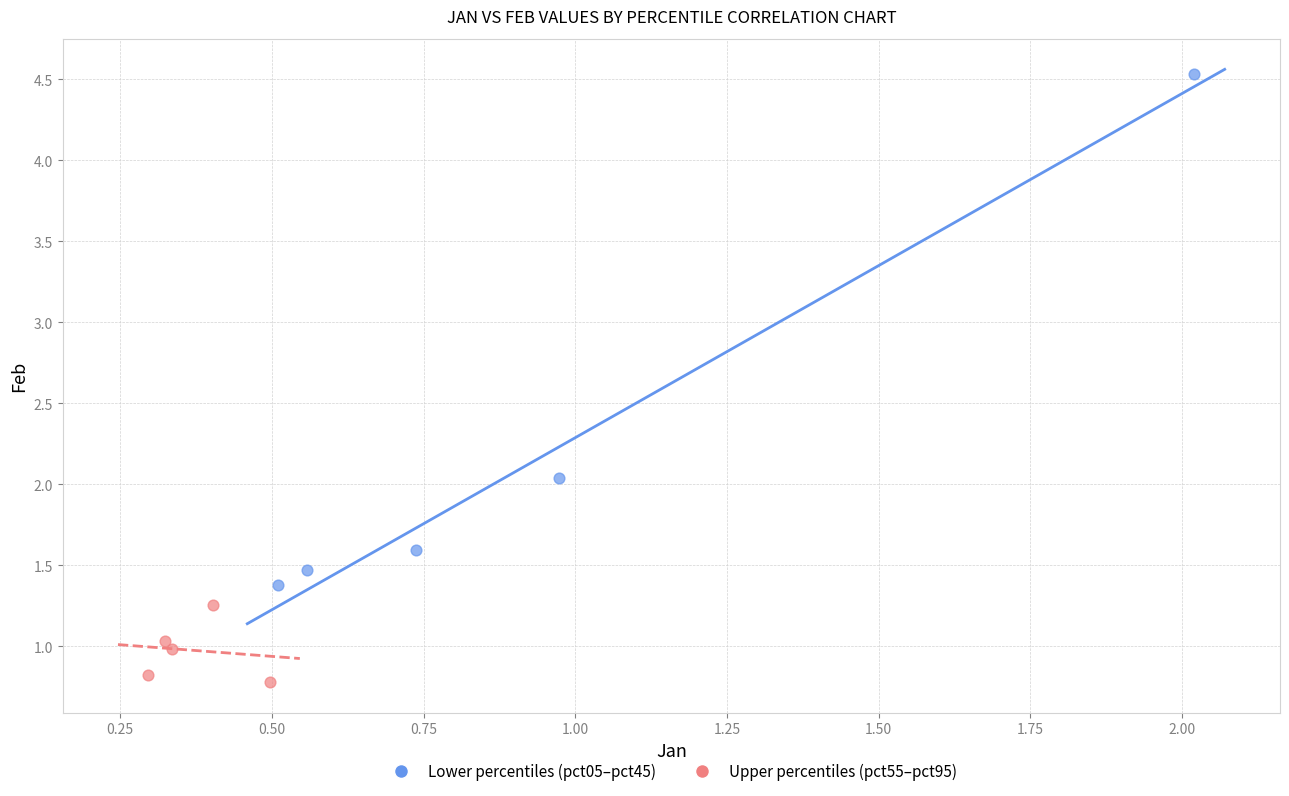

Which series has the widest spread of Y values?

Lower percentiles (pct05–pct45)